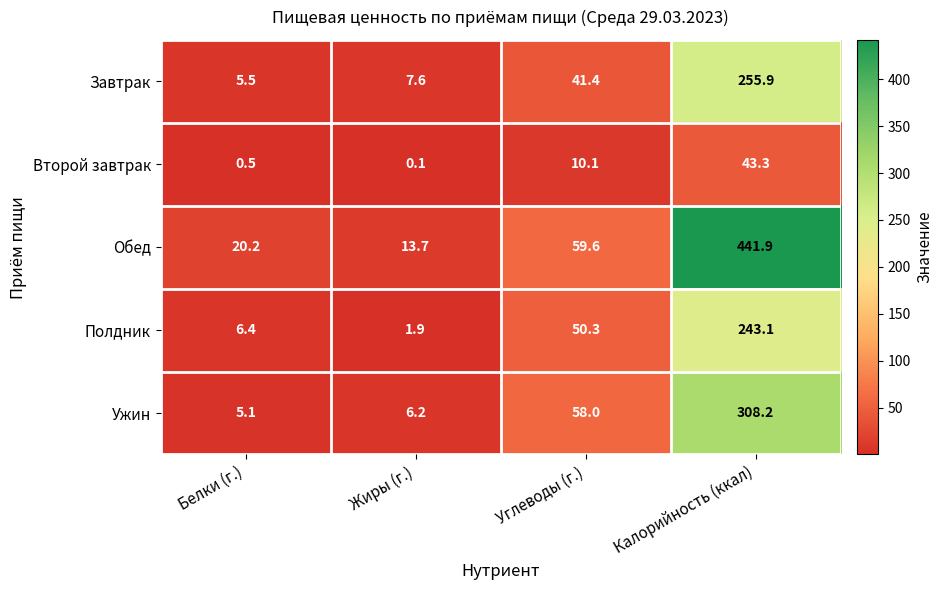

Reading right to left, extract all data points from this chart.

Завтрак: Калорийность (ккал)=255.9	Углеводы (г.)=41.4	Жиры (г.)=7.6	Белки (г.)=5.5
Второй завтрак: Калорийность (ккал)=43.3	Углеводы (г.)=10.1	Жиры (г.)=0.1	Белки (г.)=0.5
Обед: Калорийность (ккал)=441.9	Углеводы (г.)=59.6	Жиры (г.)=13.7	Белки (г.)=20.2
Полдник: Калорийность (ккал)=243.1	Углеводы (г.)=50.3	Жиры (г.)=1.9	Белки (г.)=6.4
Ужин: Калорийность (ккал)=308.2	Углеводы (г.)=58.0	Жиры (г.)=6.2	Белки (г.)=5.1